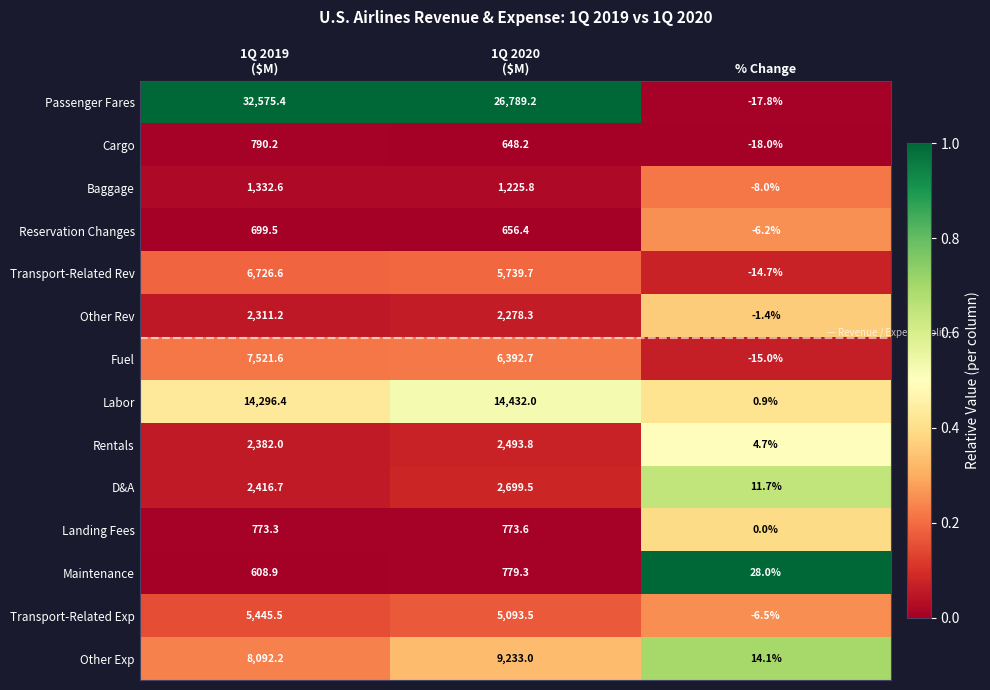

What value does the Passenger Fares series have at % Change?

-17.8